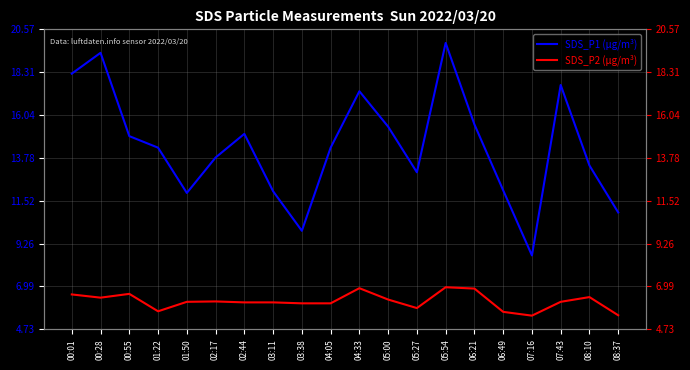

Reading left to right, extract all data points from this chart.

SDS_P1 (μg/m³): 18.2	19.3	14.9	14.3	11.9	13.8	15.1	12.0	9.9	14.3	17.3	15.4	13.0	19.9	15.6	12.1	8.6	17.6	13.4	10.9
SDS_P2 (μg/m³): 6.6	6.4	6.6	5.7	6.2	6.2	6.2	6.2	6.1	6.1	6.9	6.3	5.8	7.0	6.9	5.7	5.5	6.2	6.4	5.5